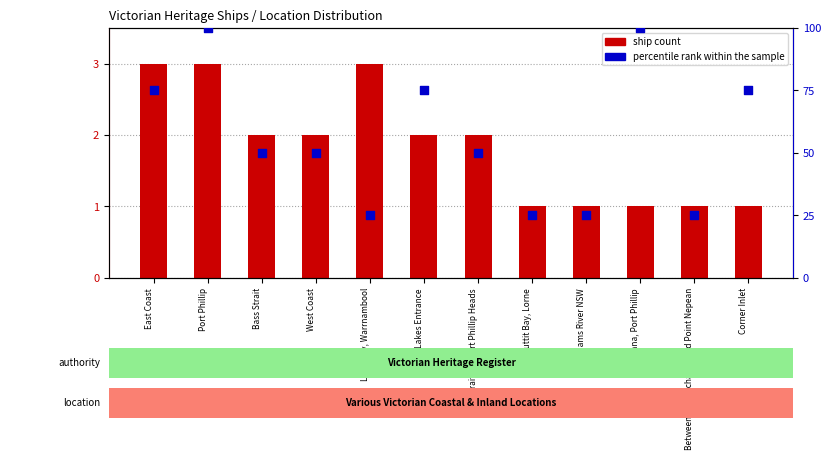

What are all the series names shown in the legend?

ship count, percentile rank within the sample